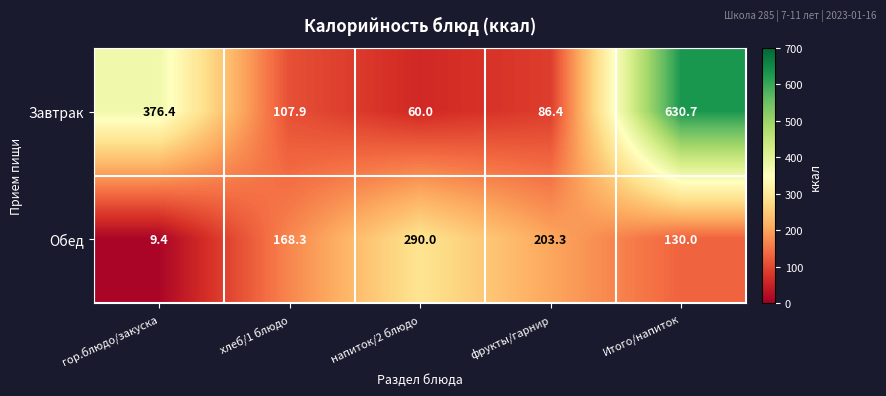

List the series in order of their overall mean, lowest first.

Обед, Завтрак